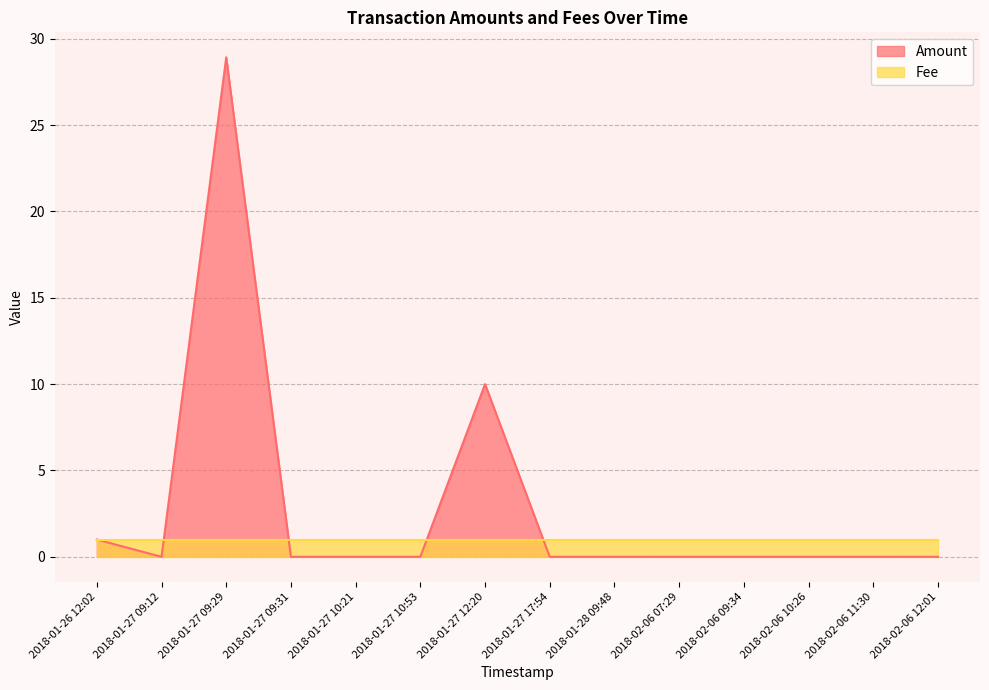

What position from the right is 2018-02-06 09:34?

4